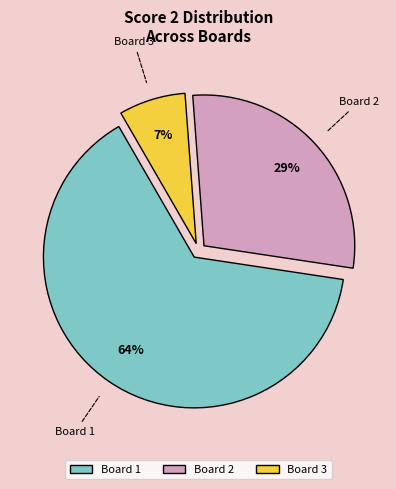

To the nearest percent, what is the combined percentage of Board 3 and Board 1?

71%